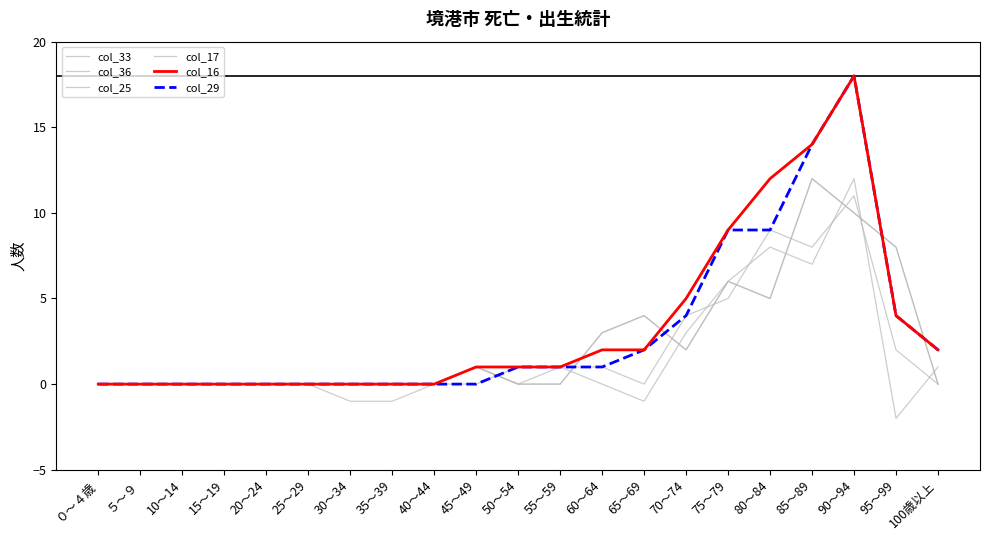

Does the chart have visible grid lines?

No